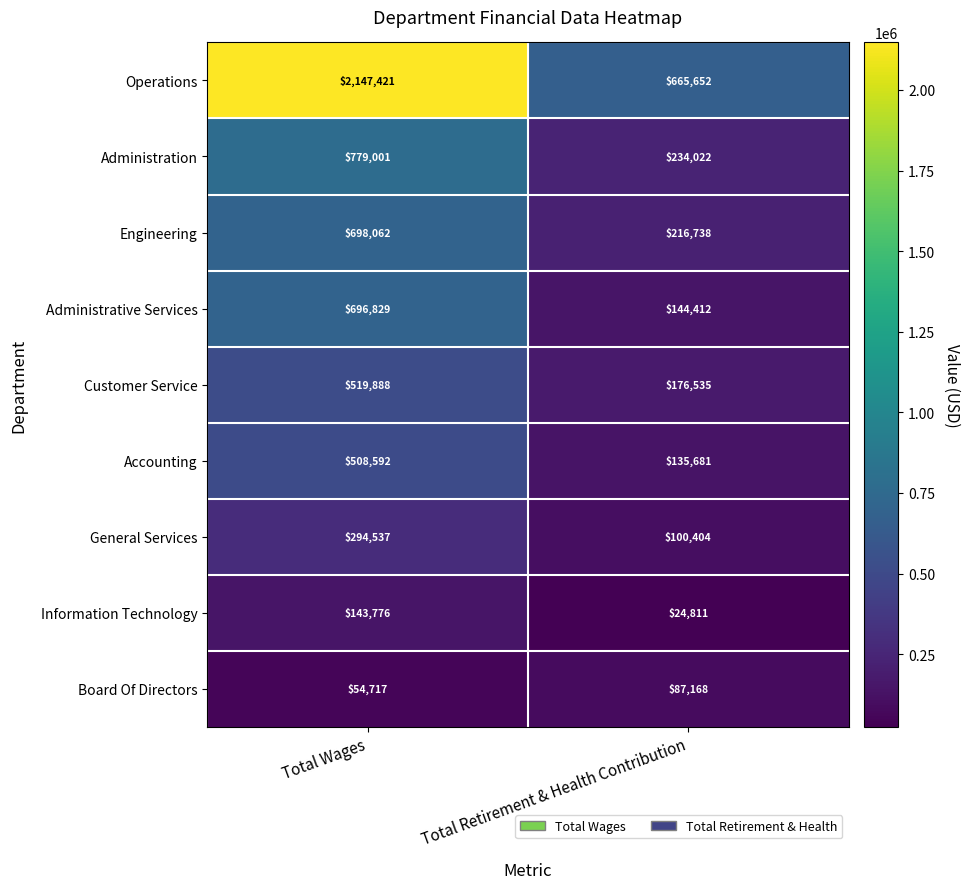

True or false: Accounting has a value of 135681 at Total Retirement & Health Contribution.

True